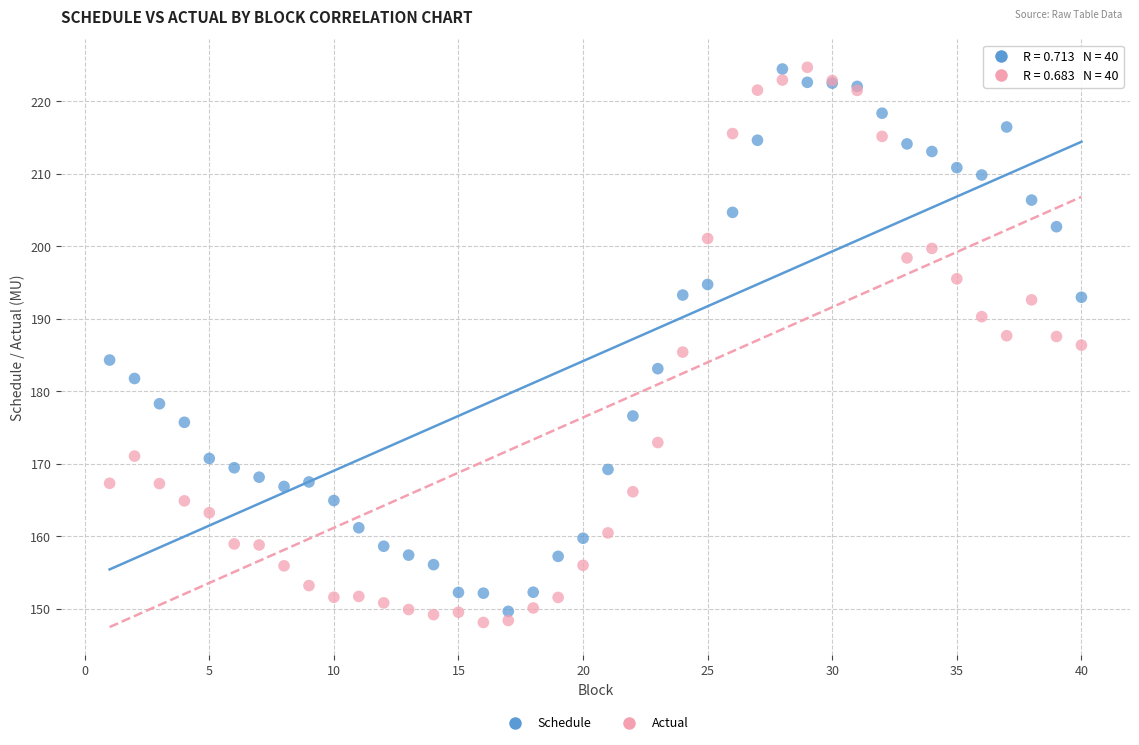

Which series has the largest Y range (max minus min)?

Actual